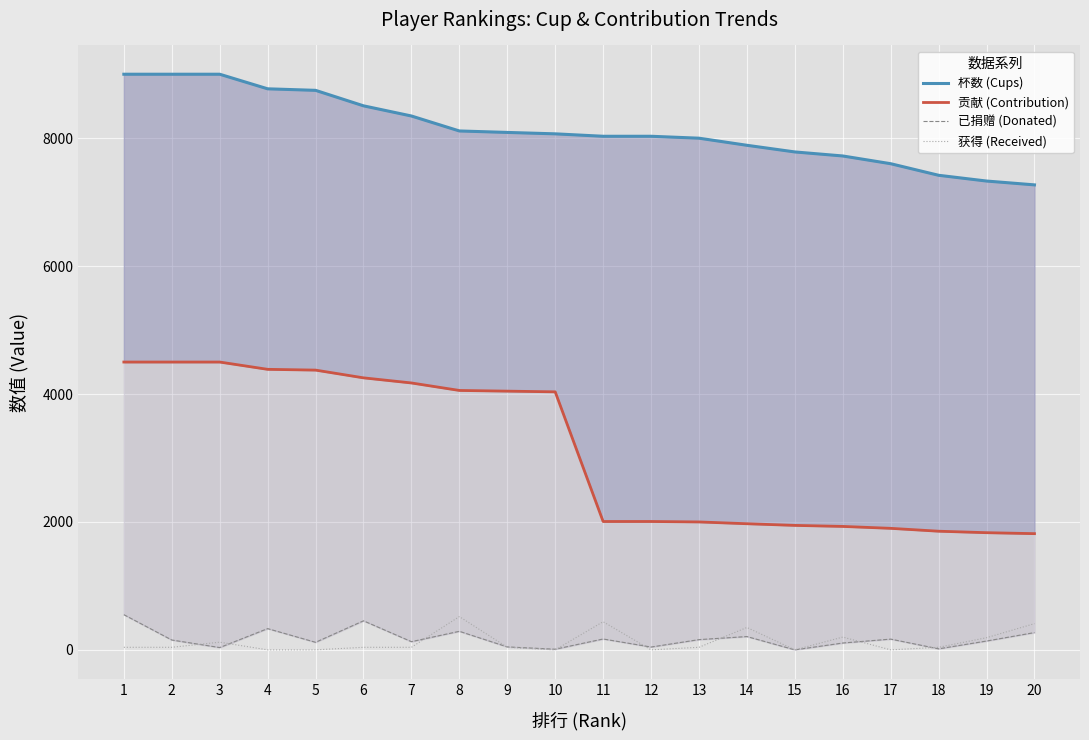

True or false: 已捐赠 (Donated) and 杯数 (Cups) cross at least once.

False